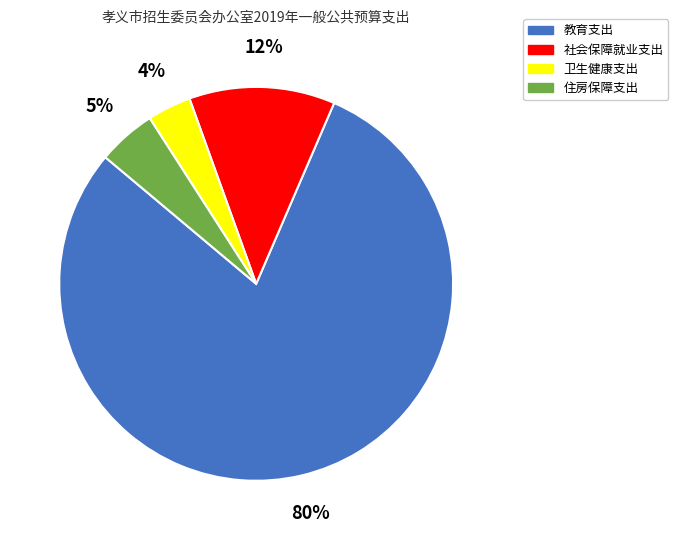

What is the ratio of the value at 卫生健康支出 to the value at 社会保障就业支出?

0.3